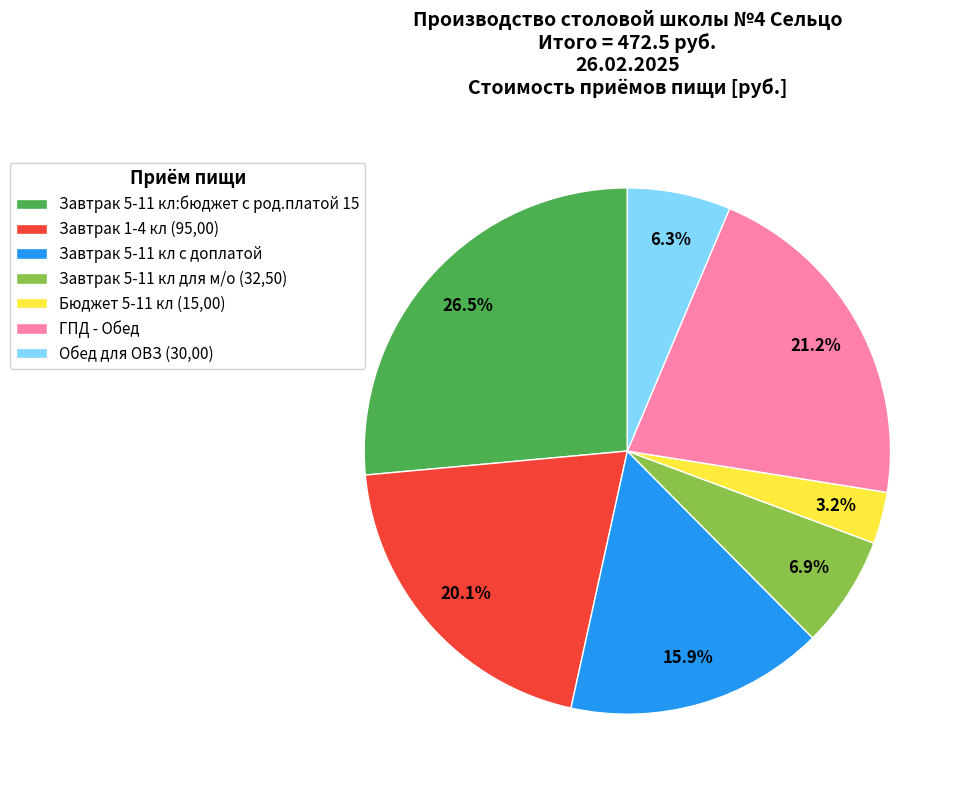

Which slice is the smallest?

Бюджет 5-11 кл (15,00)